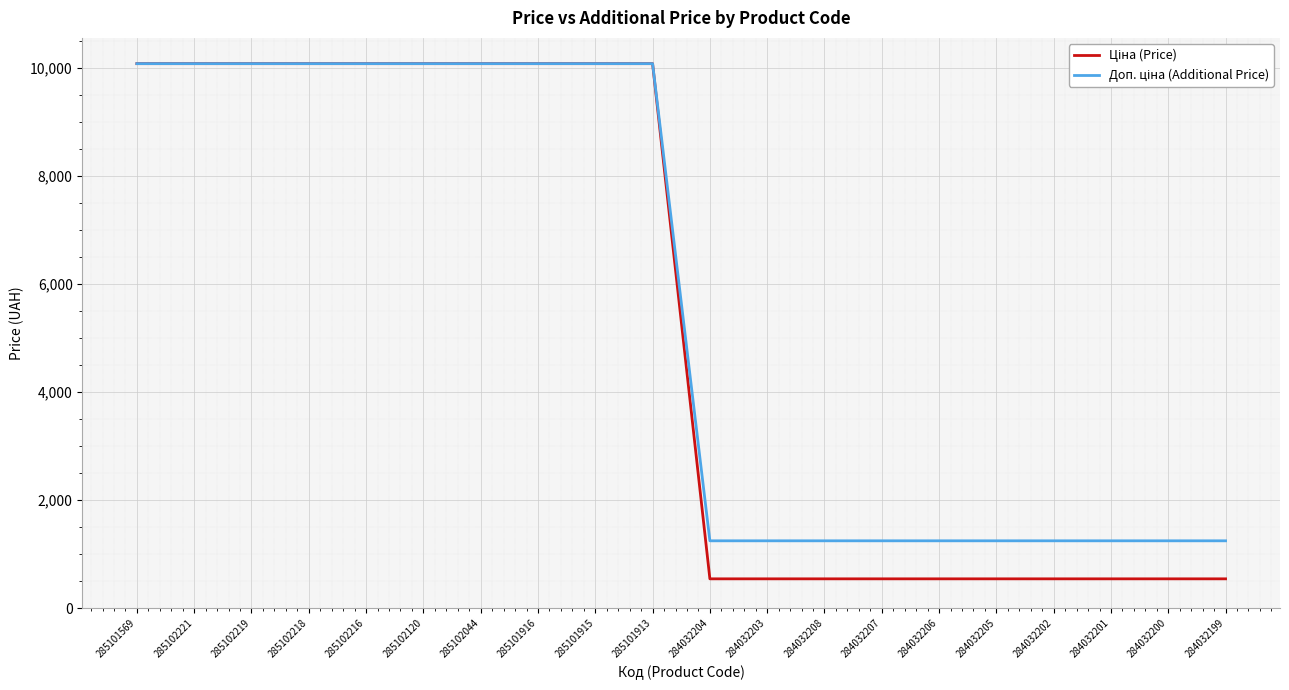

What is the minimum value shown in the chart?

545.0